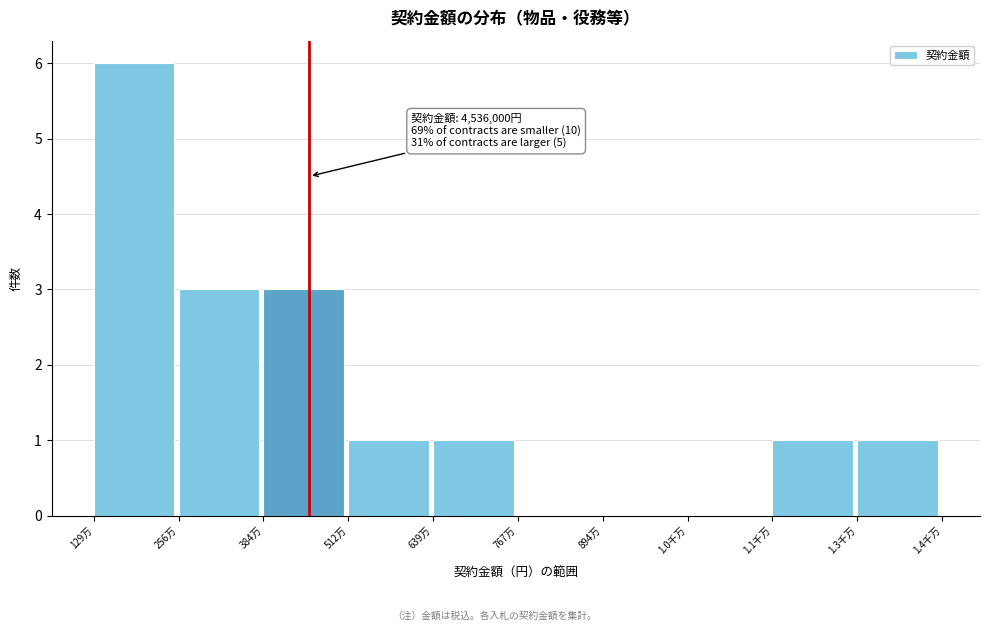

Reading left to right, extract all data points from this chart.

129万=6	256万=3	384万=3	512万=1	639万=1	767万=0	894万=0	1.0千万=0	1.1千万=1	1.3千万=1